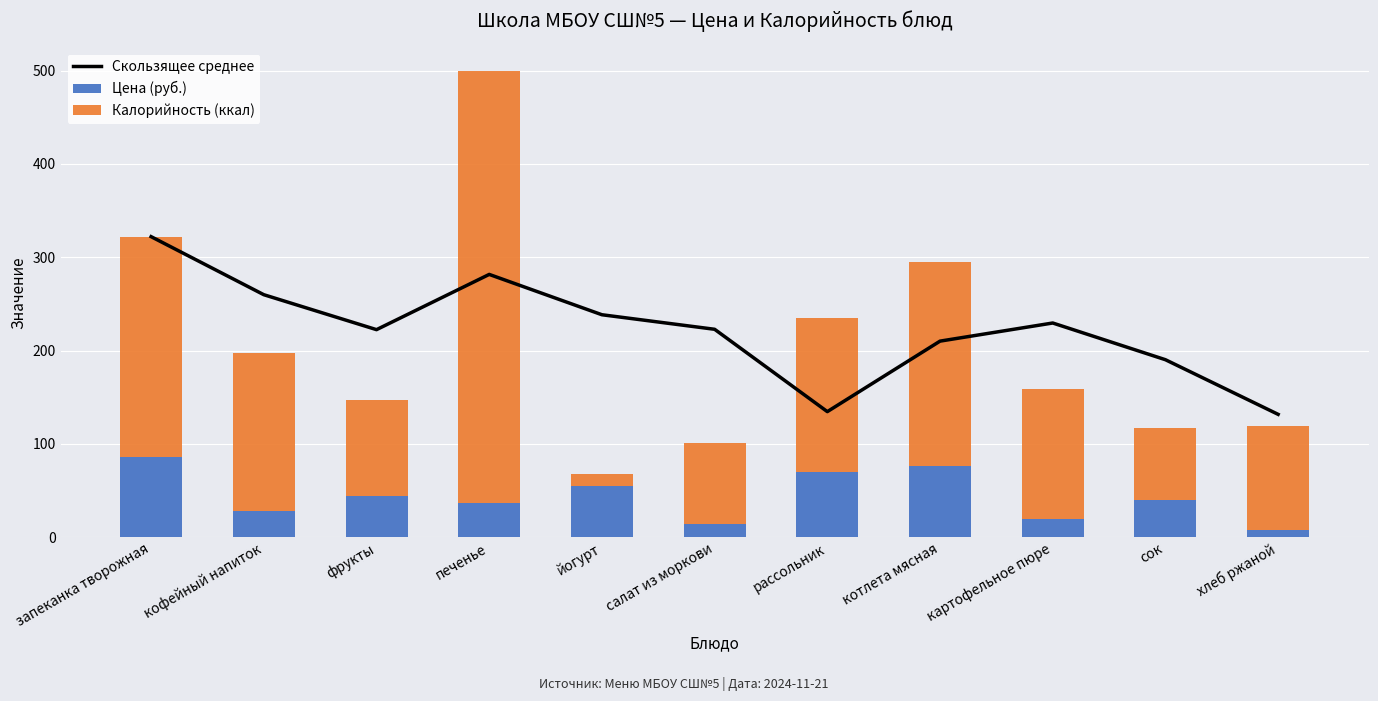

At which label does Калорийность (ккал) reach its minimum?

йогурт